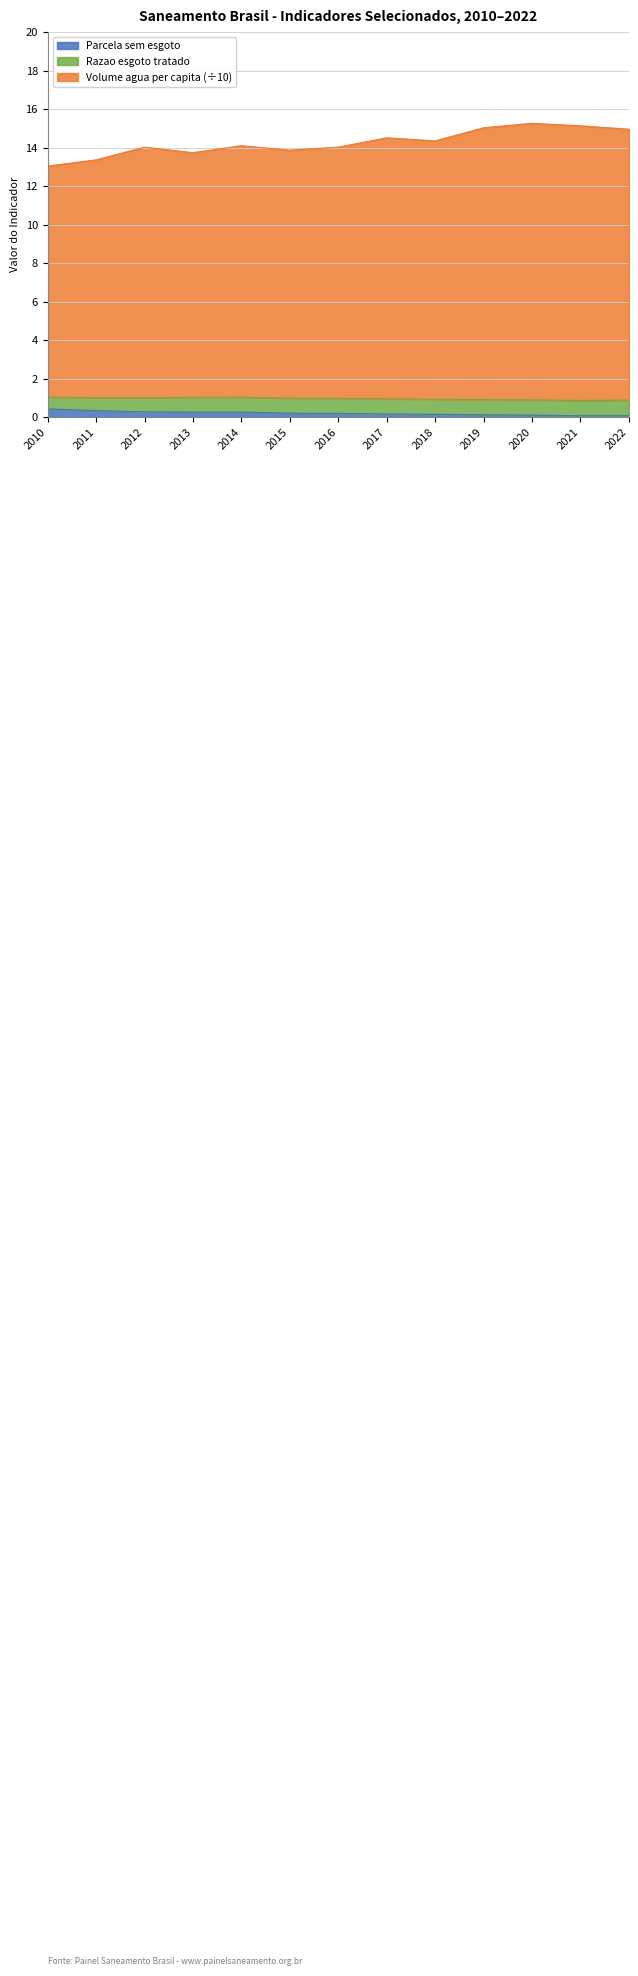

At which category is the sum across all series the highest?

2020